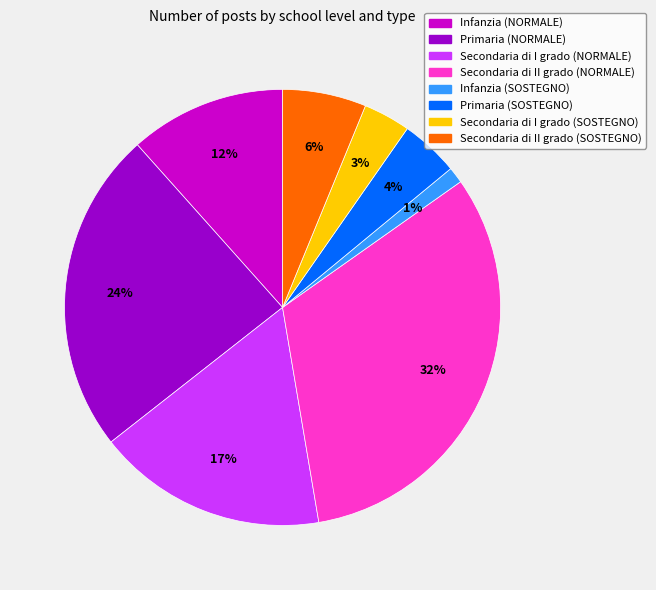

To the nearest percent, what percentage of the pie is Primaria (NORMALE)?

24%